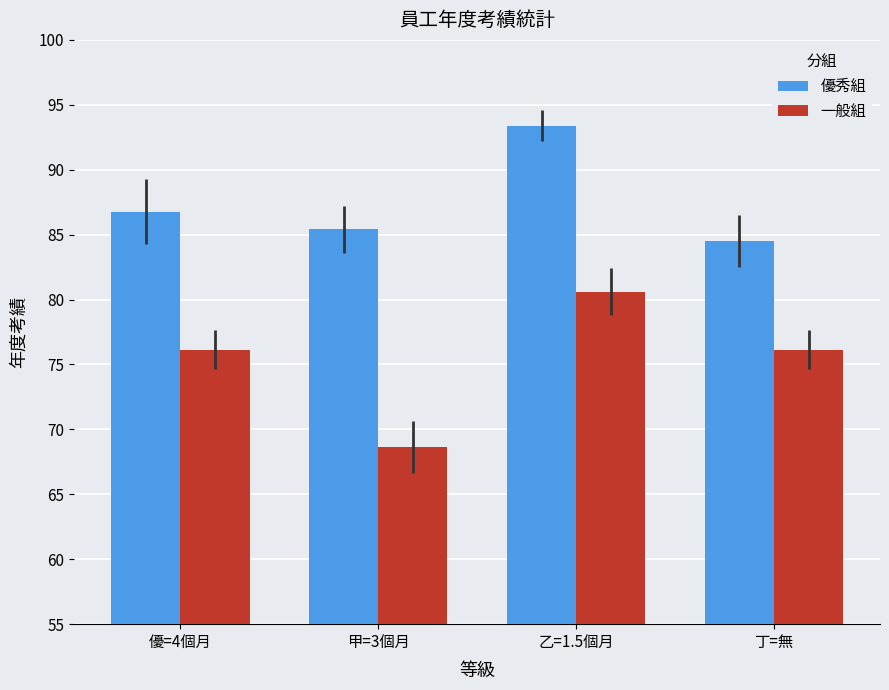

What is the sum of all 優秀組 values?

350.1